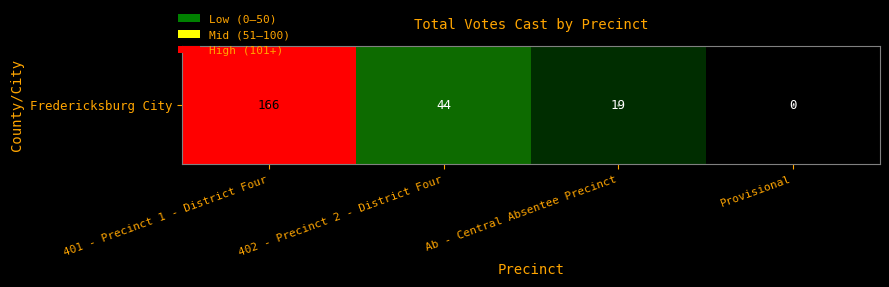

What is the greatest value displayed?

166